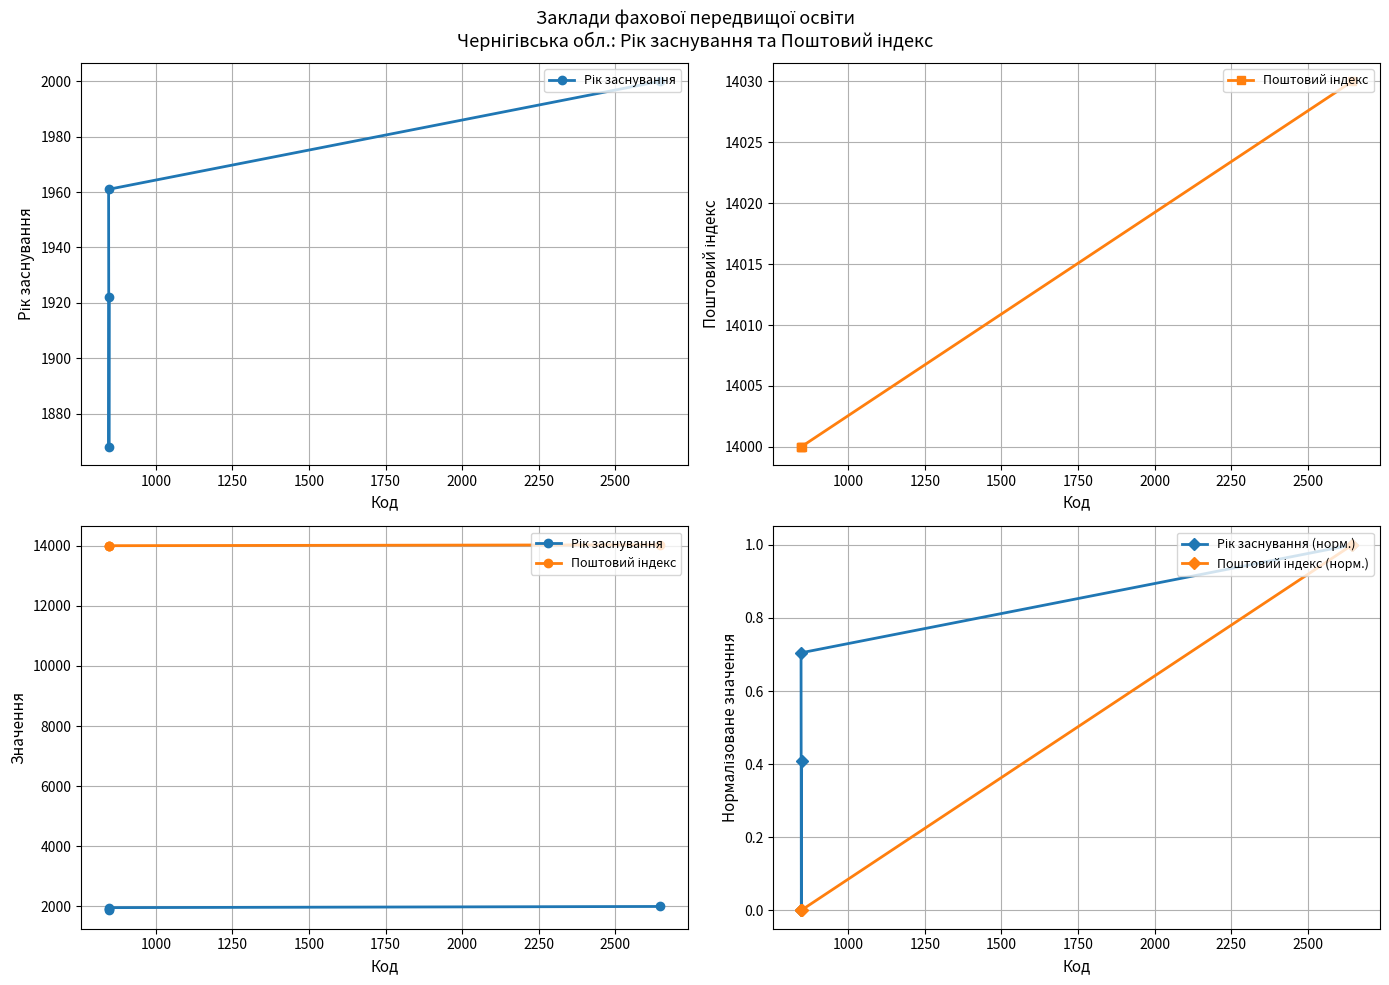

Reading left to right, extract all data points from this chart.

Рік заснування: 2000.0	1961.0	1868.0	1922.0
Поштовий індекс: 14030.0	14000.0	14000.0	14000.0
Рік заснування (норм.): 1.0	0.7	0.0	0.4
Поштовий індекс (норм.): 1.0	0.0	0.0	0.0